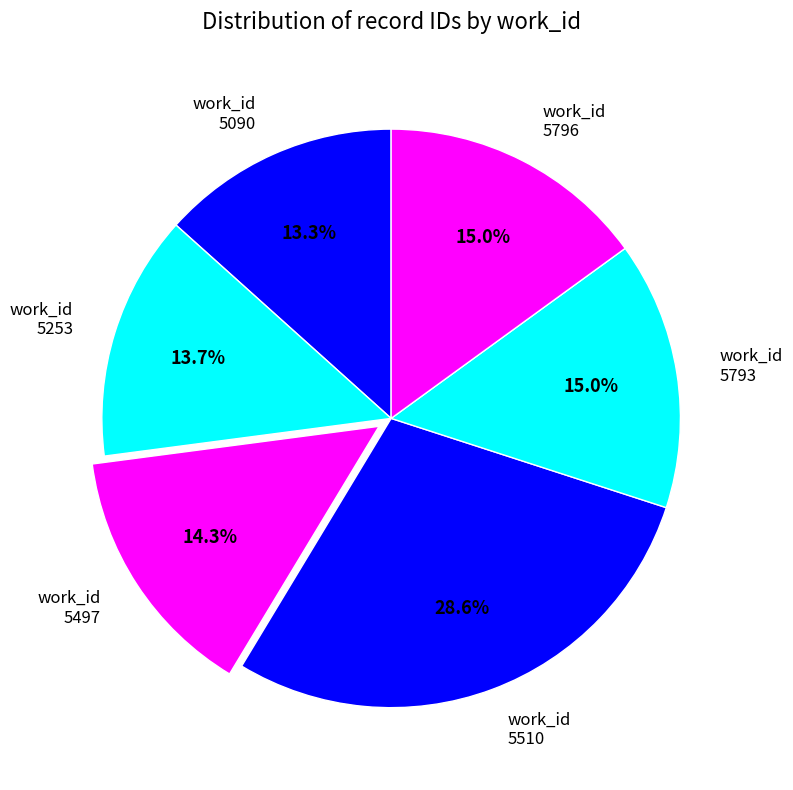

Is there any slice that represents more than half of the pie?

No